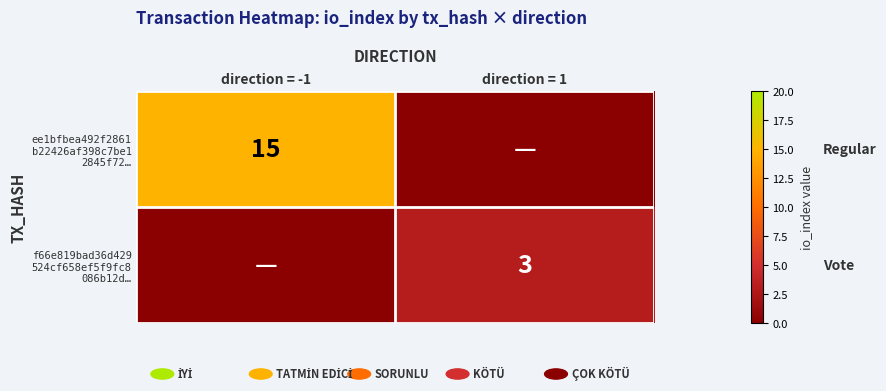

List the series in order of their overall mean, lowest first.

f66e819bad36d429 524cf658ef5f9fc8 086b12d…, ee1bfbea492f2861 b22426af398c7be1 2845f72…